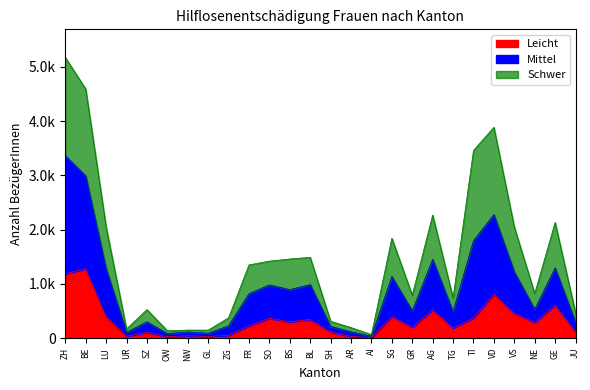

What is the label of the 25th point from the left?

GE